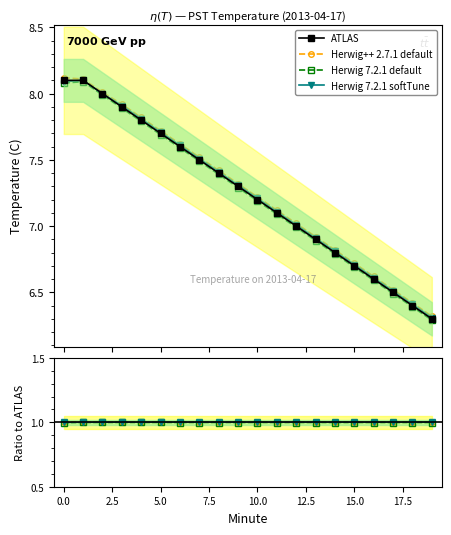

Count the number of data series in this chart.

4